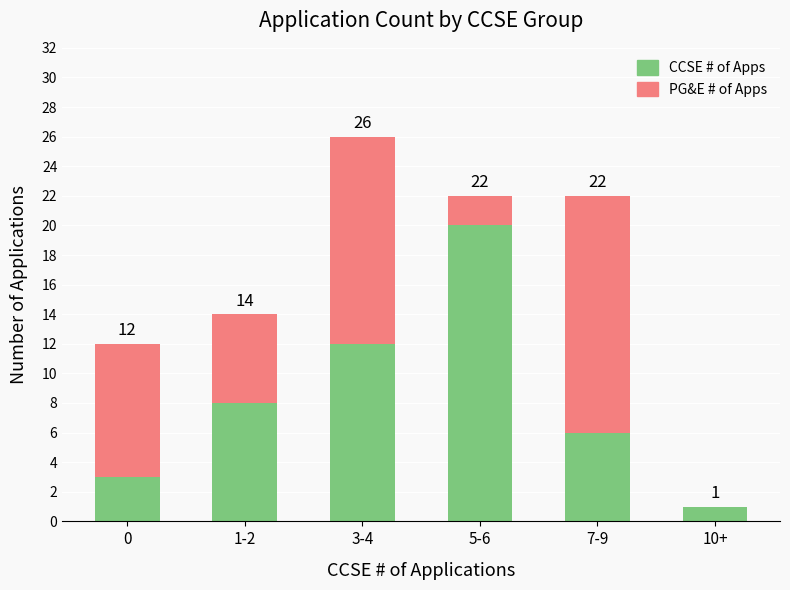

What is the sum of all CCSE # of Apps values?

50